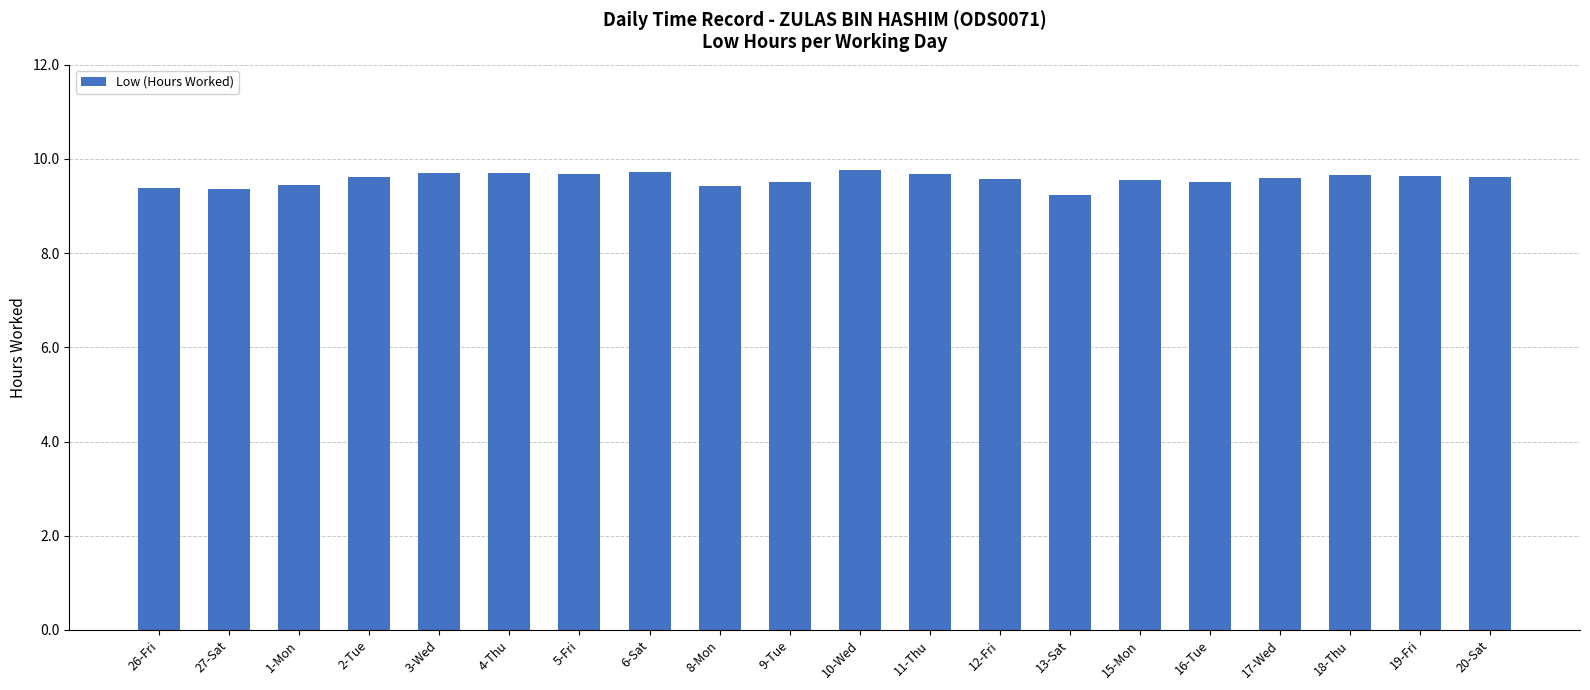

What is the difference between the maximum and minimum values?

0.5